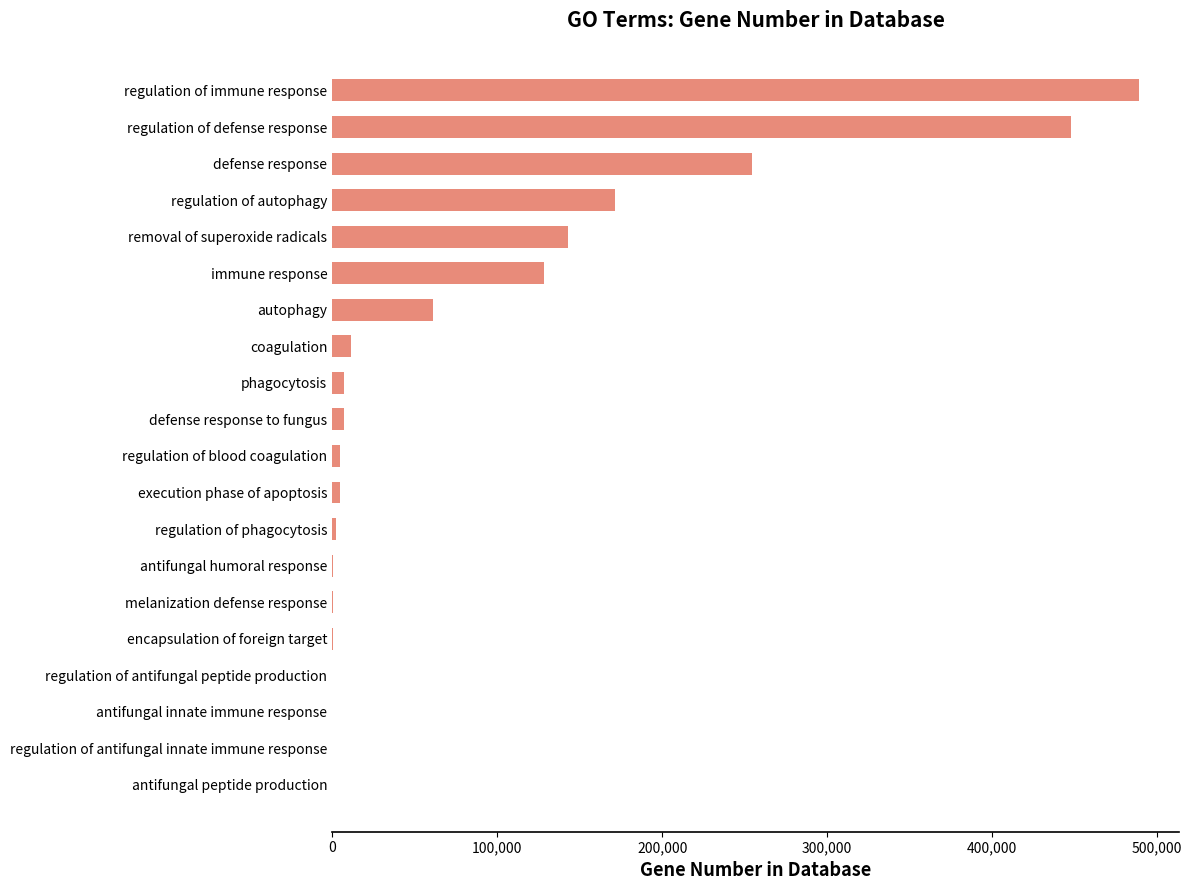

Where is the data nearest to the value 244466?

defense response